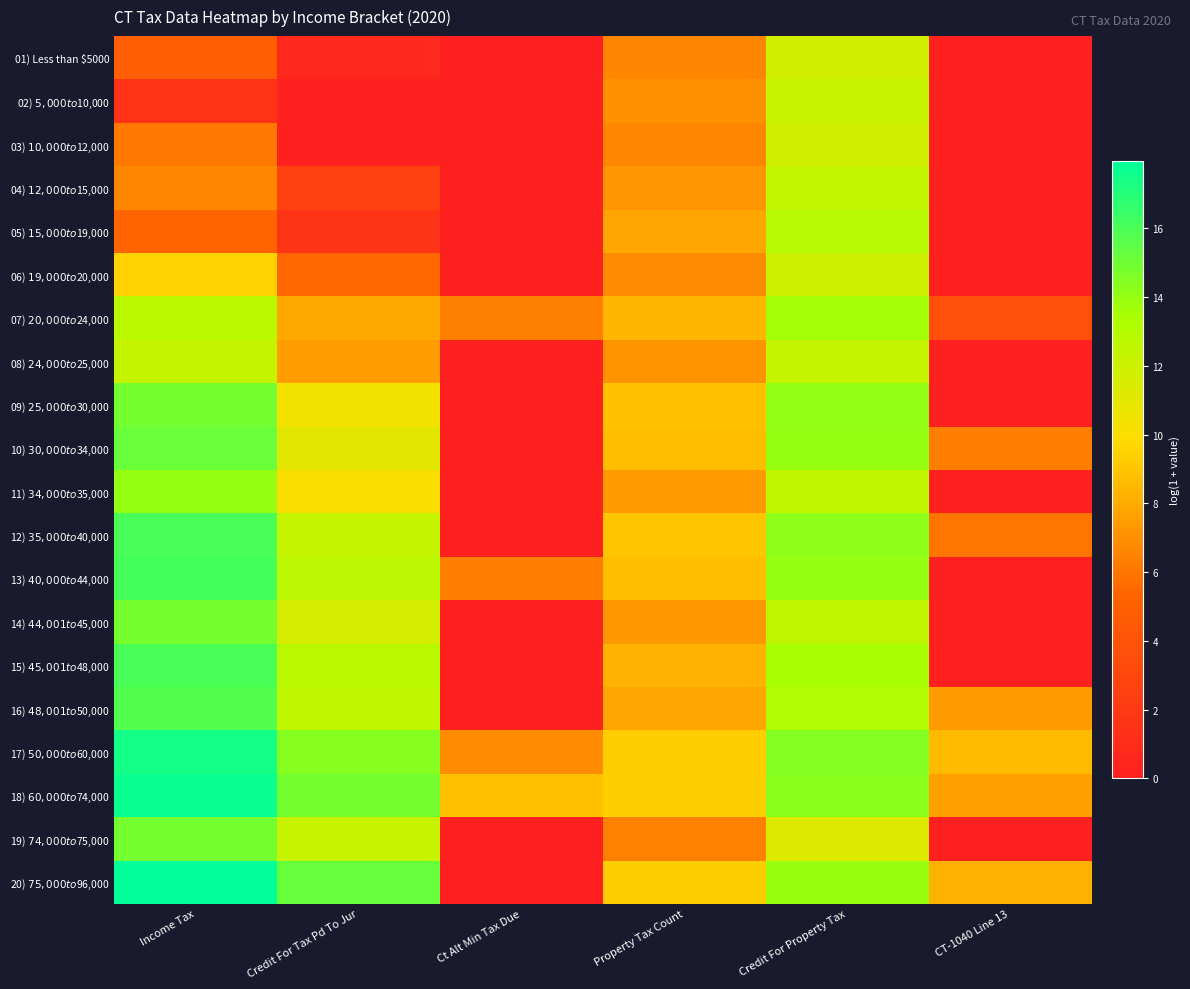

Between Credit For Tax Pd To Jur and Ct Alt Min Tax Due, which is larger?

Credit For Tax Pd To Jur